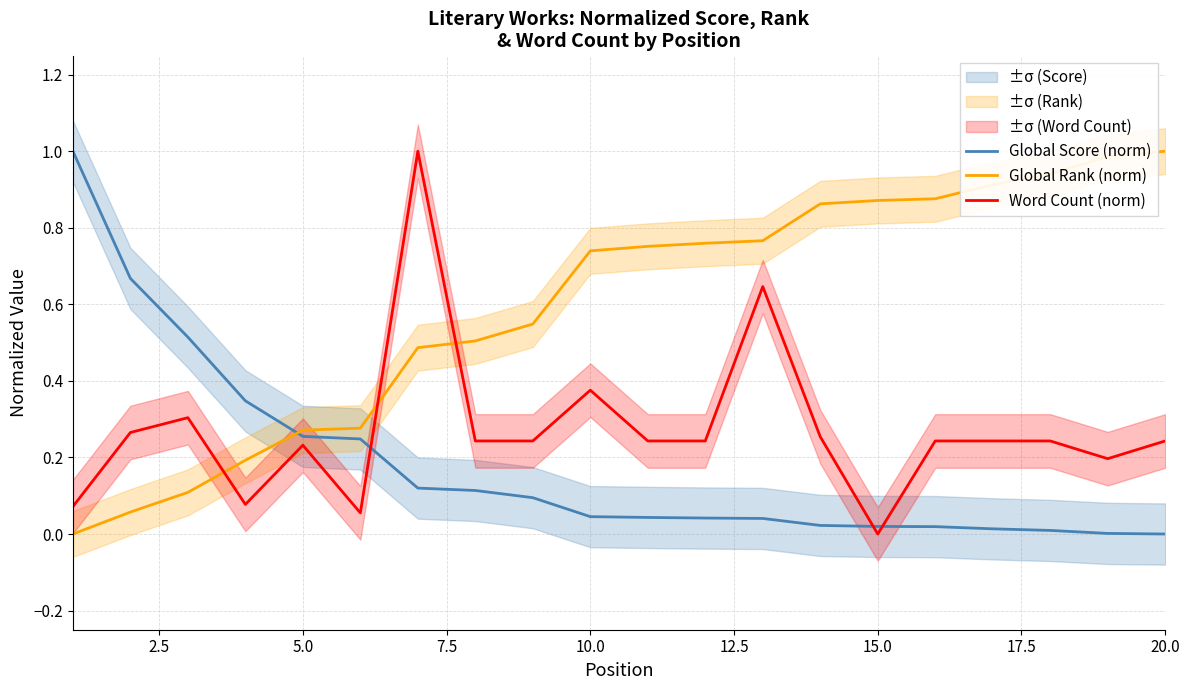

True or false: Global Rank (norm) and Word Count (norm) cross at least once.

True